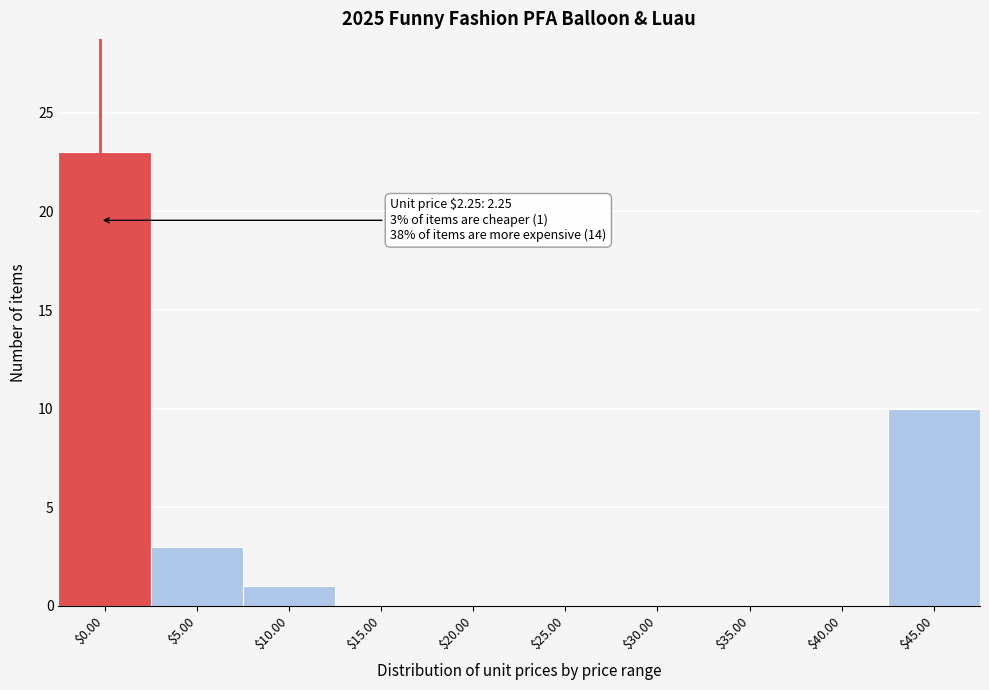

What is the sum of all values?

37